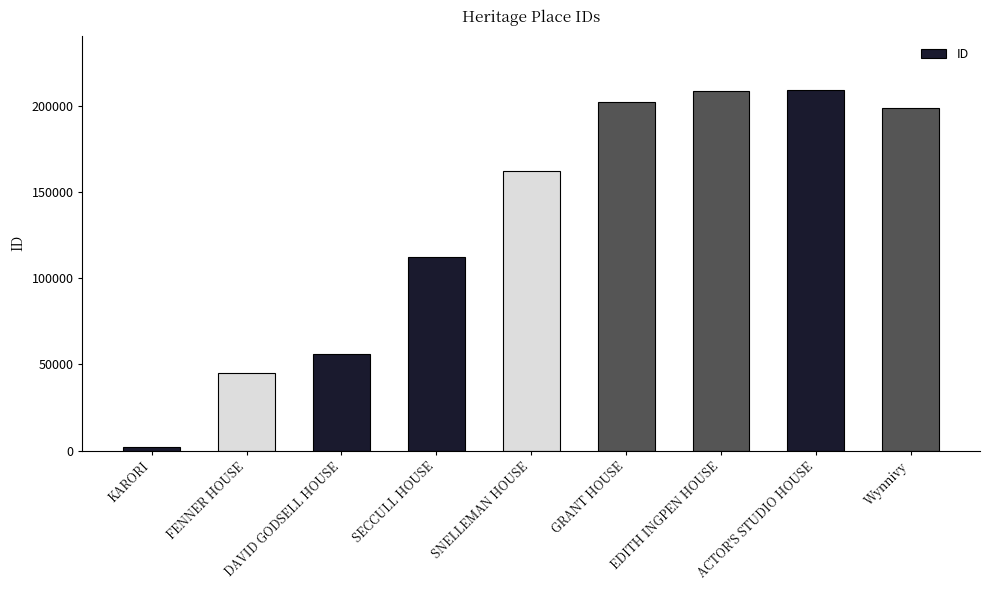

True or false: the data shows 208838 at ACTOR'S STUDIO HOUSE.

True